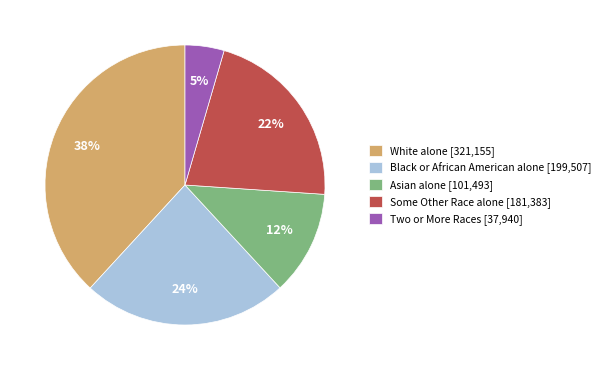

How many segments does this pie chart have?

5